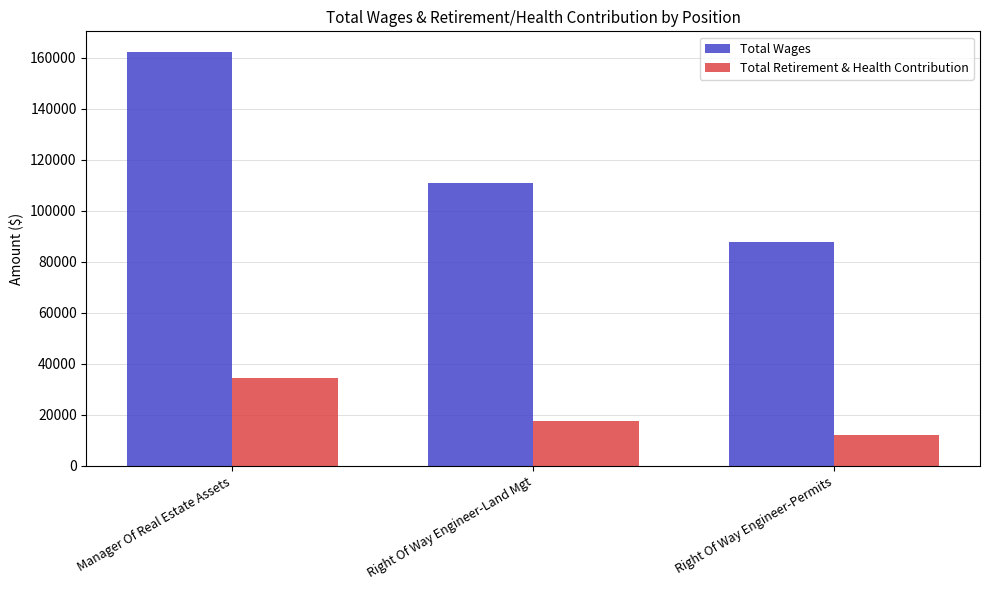

Reading left to right, what are all the values shown in this chart?

Total Wages: 162186	110642	87691
Total Retirement & Health Contribution: 34509	17551	11879